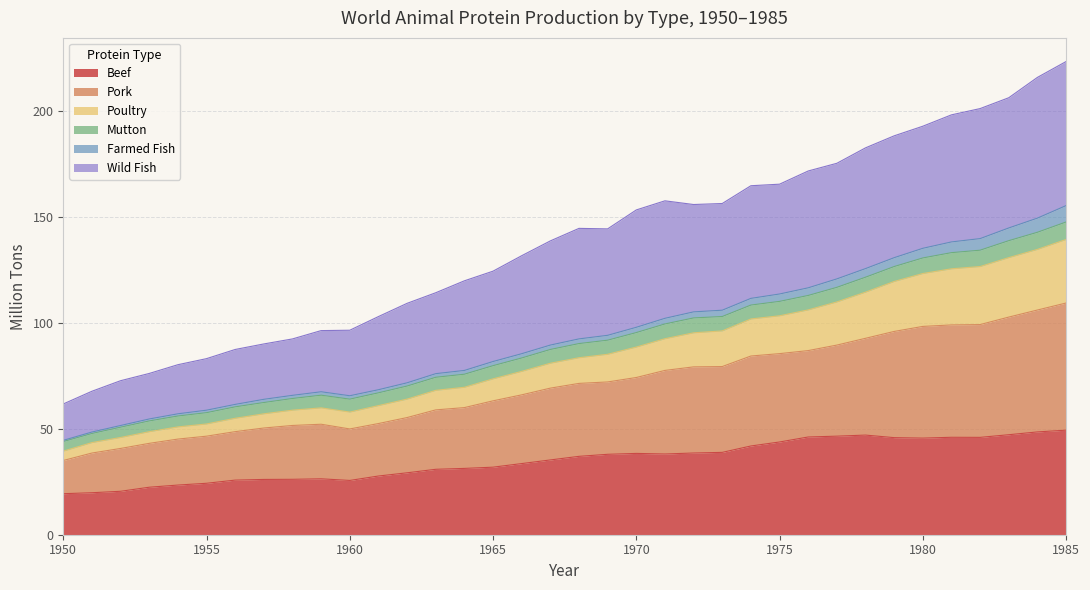

The value of Beef at 1977 is 26.1. True or false?

False